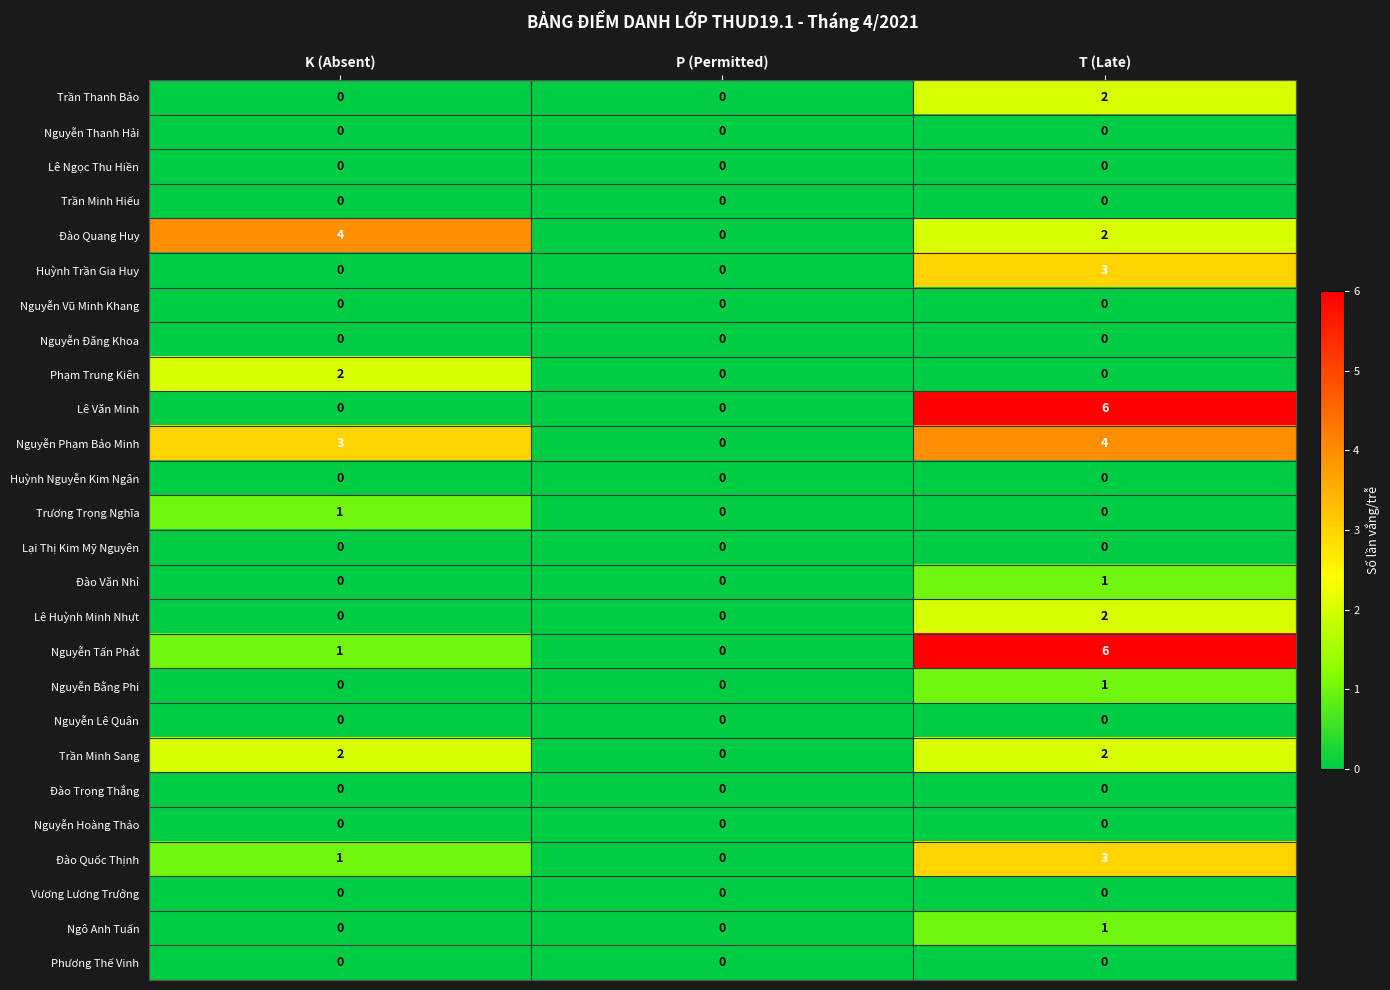

What is the spread (max minus min) of values at K (Absent)?

4